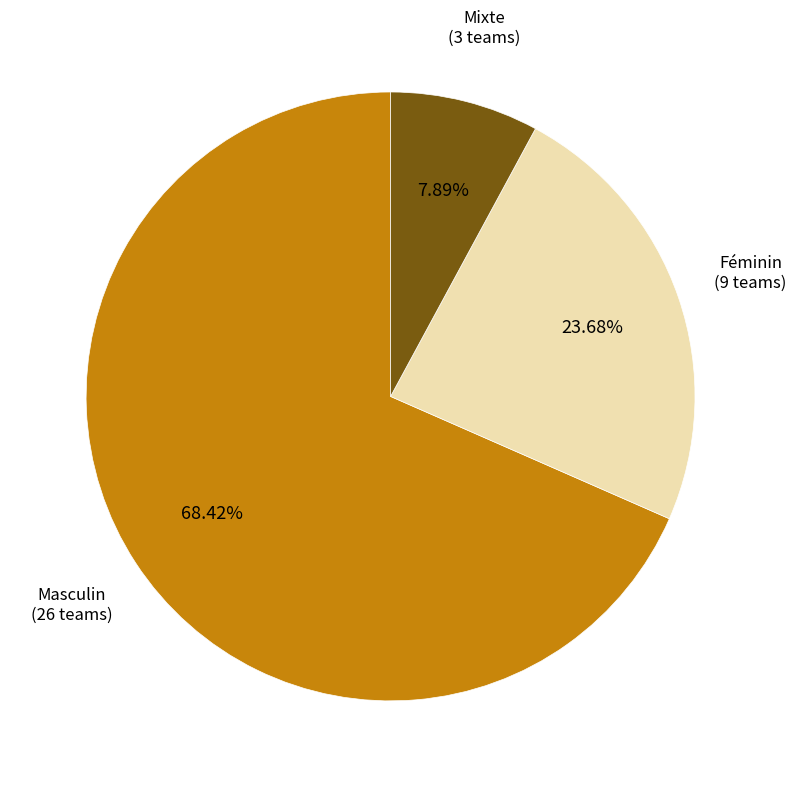

Is there a majority slice in this chart?

Yes